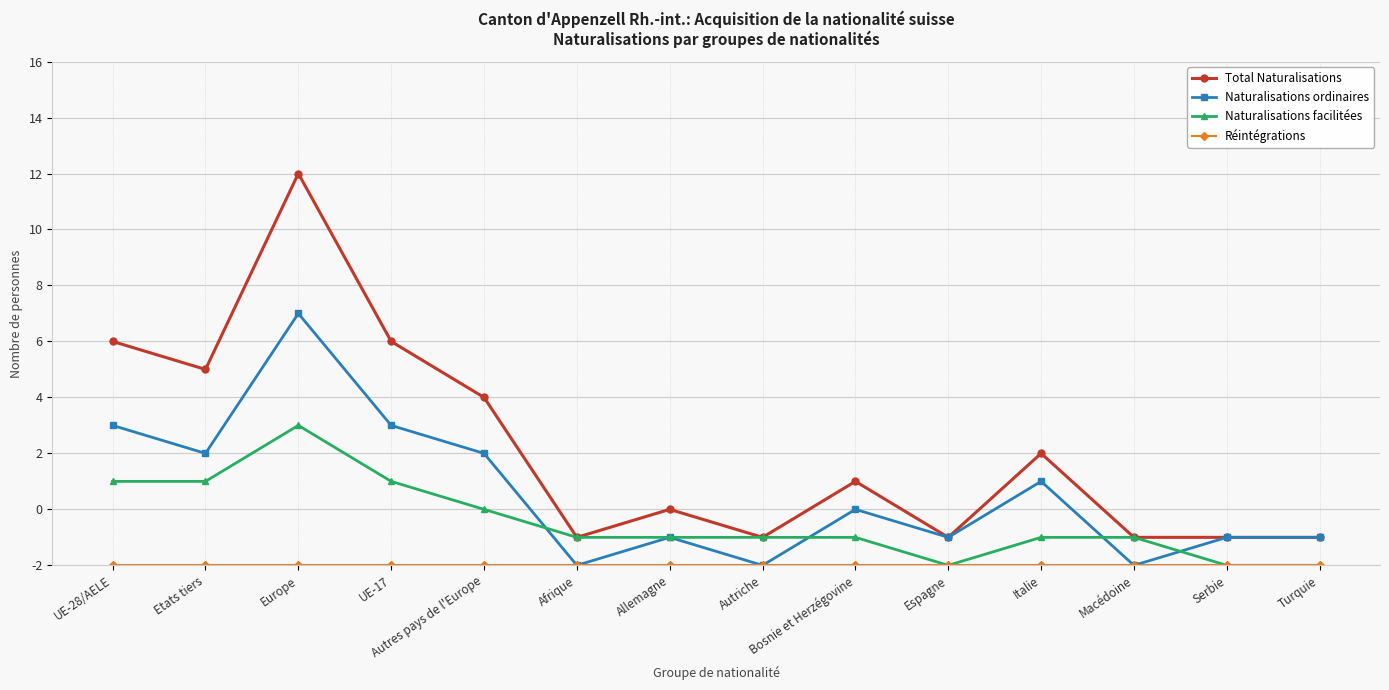

Reading left to right, what are all the values shown in this chart?

Total Naturalisations: 8	7	14	8	6	1	2	1	3	1	4	1	1	1
Naturalisations ordinaires: 5	4	9	5	4	0	1	0	2	1	3	0	1	1
Naturalisations facilitées: 3	3	5	3	2	1	1	1	1	0	1	1	0	0
Réintégrations: 0	0	0	0	0	0	0	0	0	0	0	0	0	0